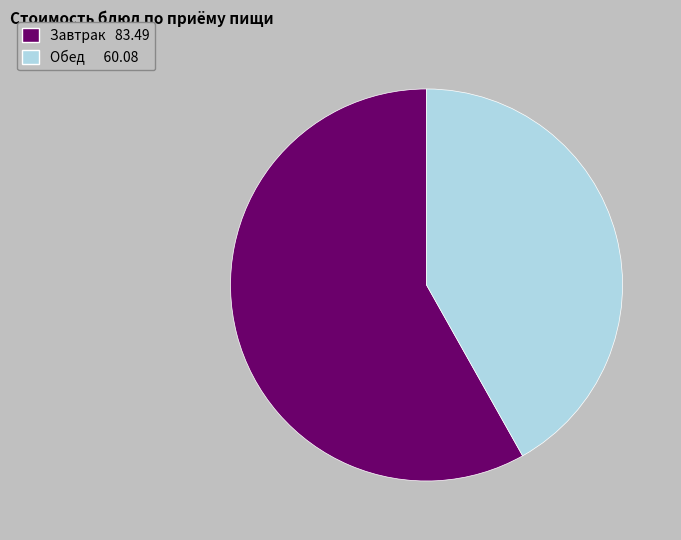

Is there a majority slice in this chart?

Yes